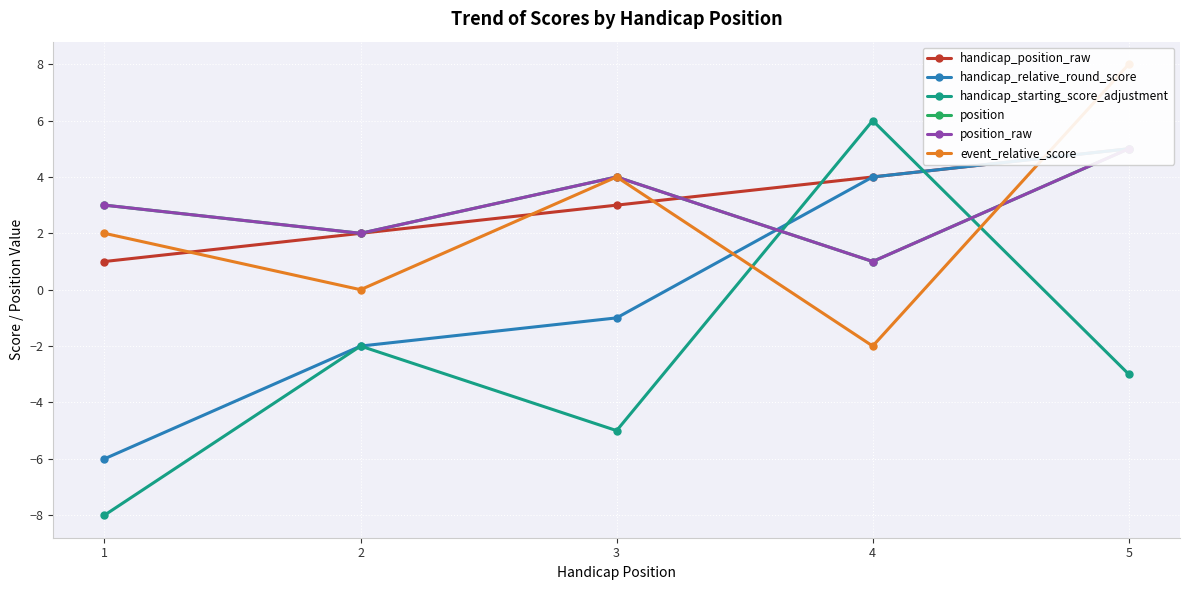

Rank the categories by handicap_relative_round_score value from highest to lowest.

5, 4, 3, 2, 1